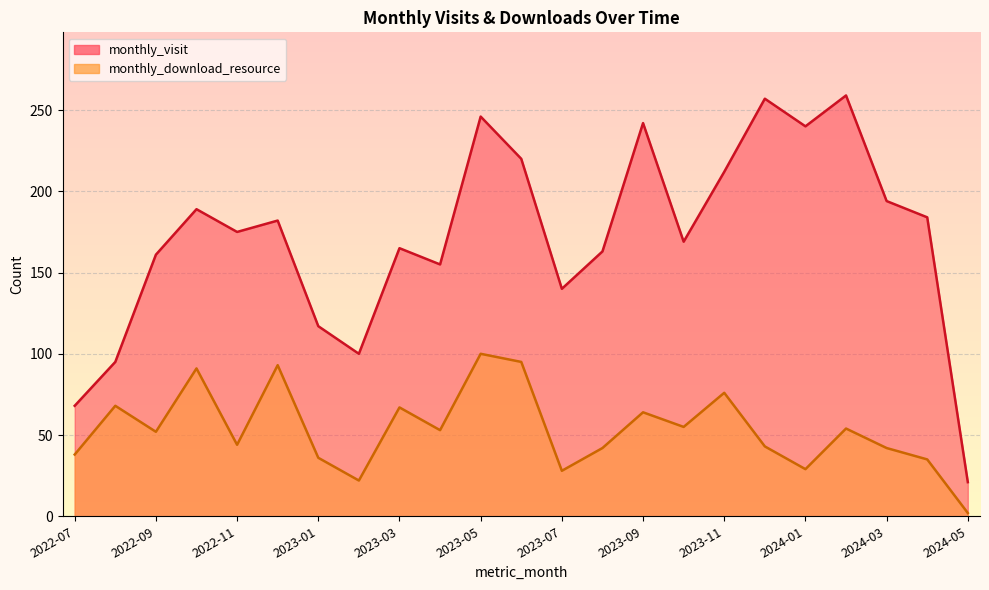

Between 2023-10 and 2022-12, which is larger?

2022-12